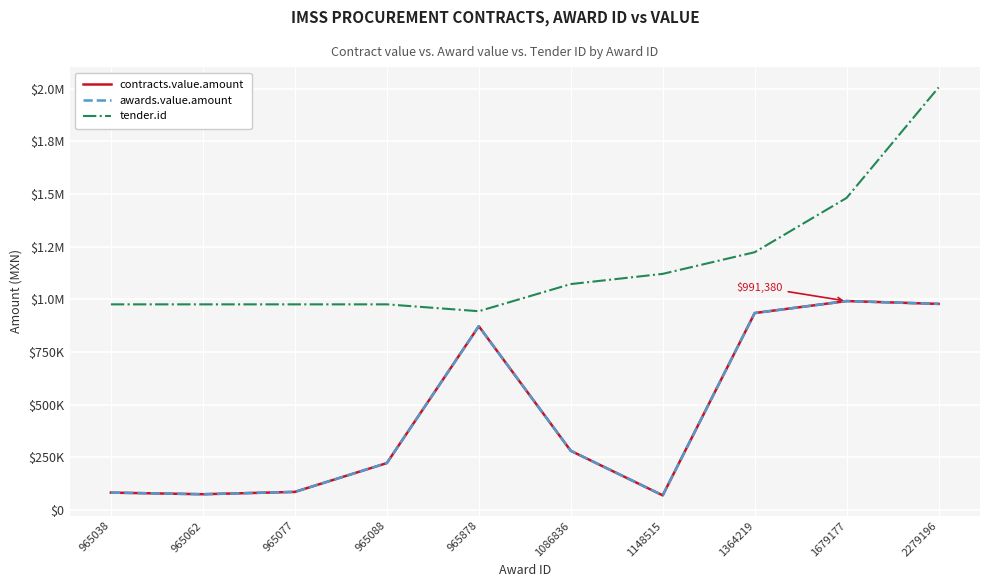

Is this an area chart (filled region under the line)?

No